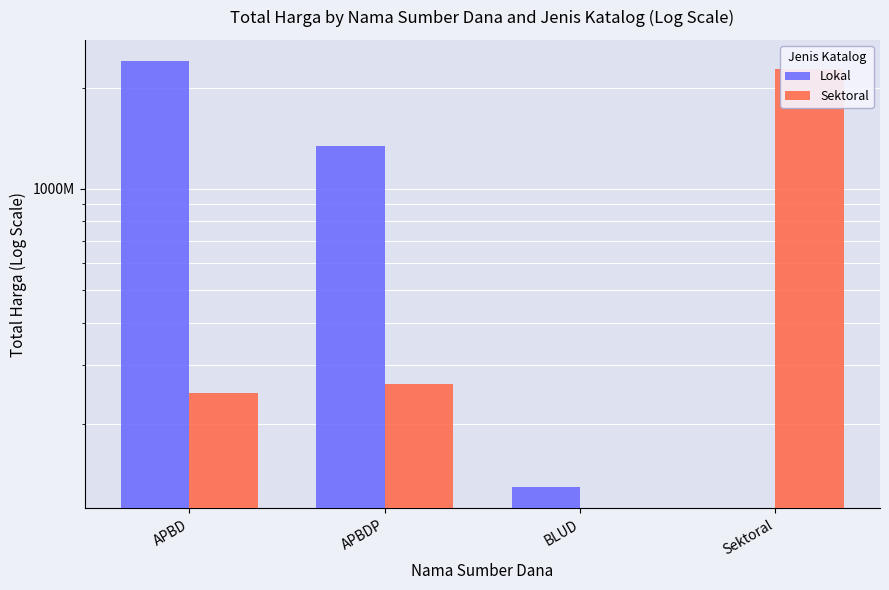

How many bars are there in total?

8